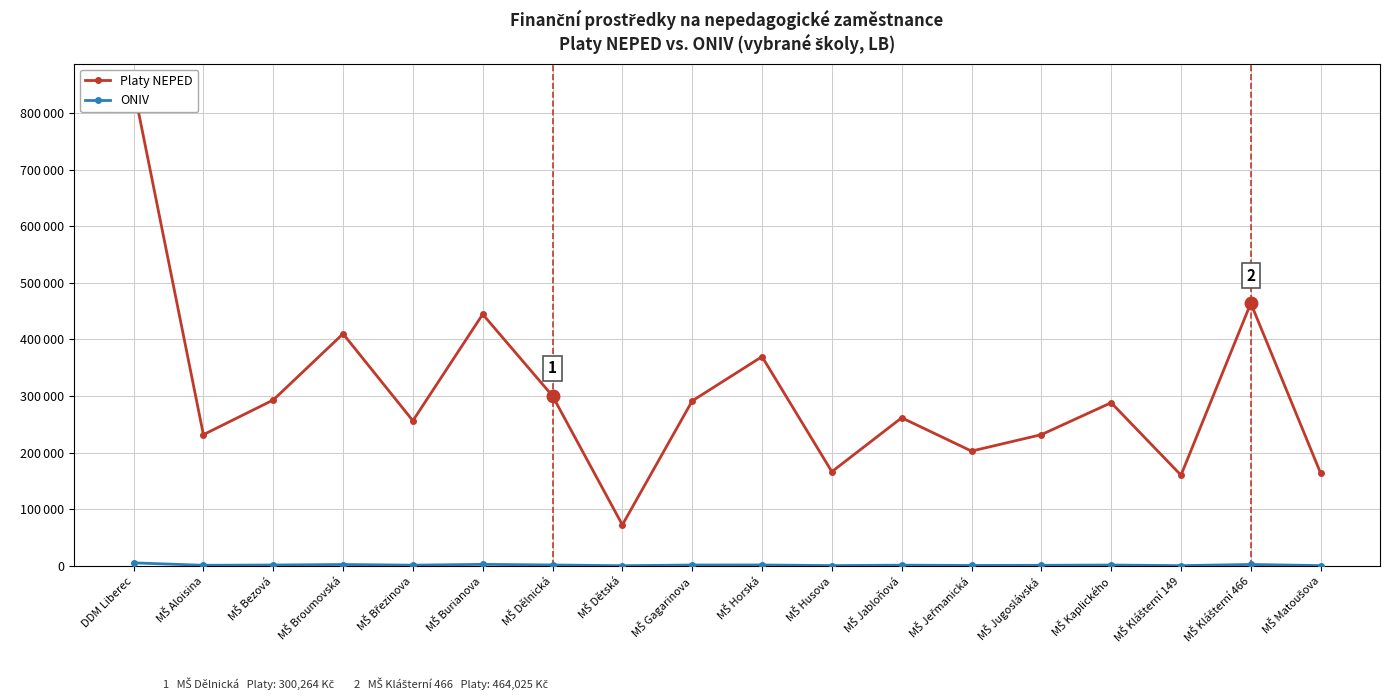

Which category has the highest value in the ONIV series?

DDM Liberec